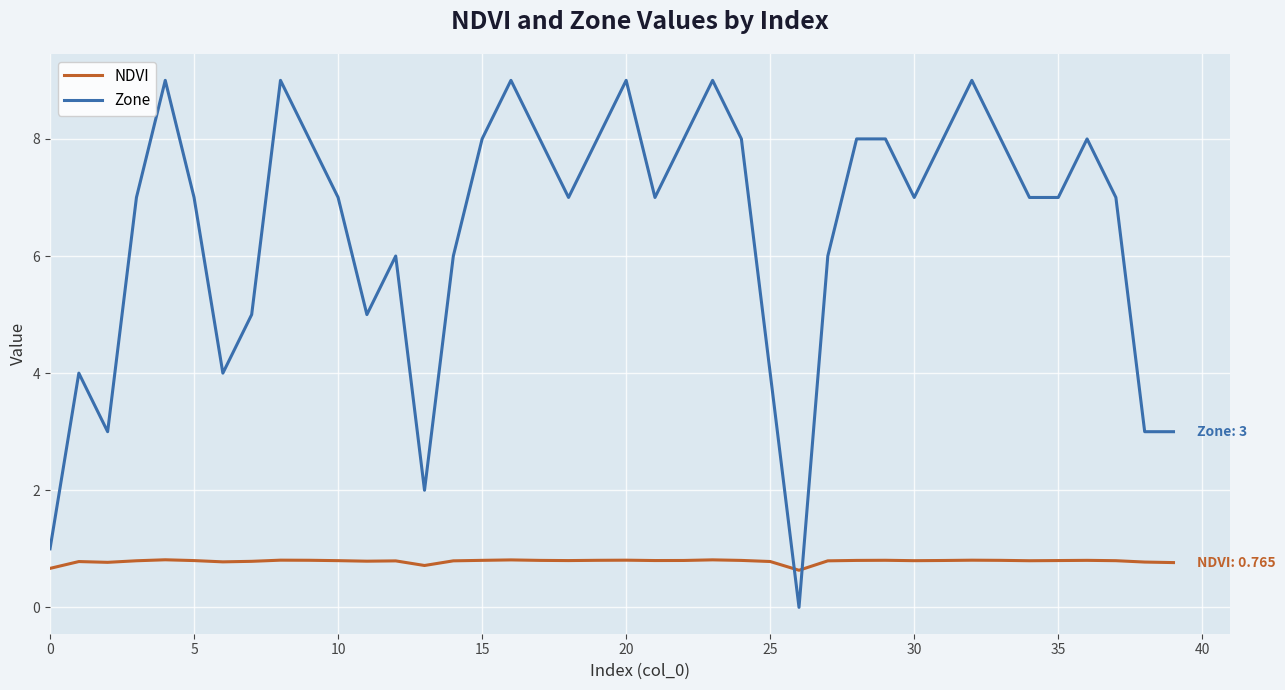

What is the difference between the maximum and minimum values in the Zone series?

9.0